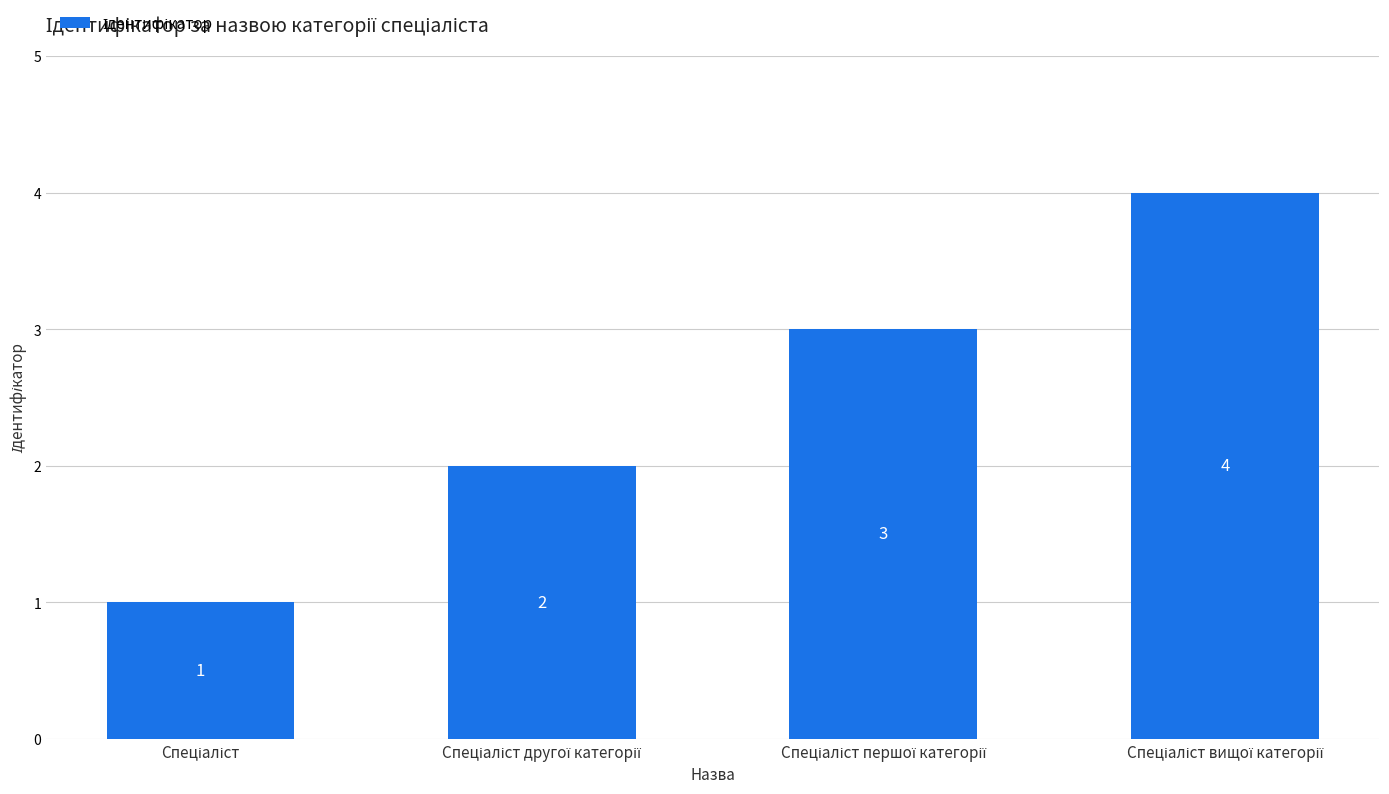

How many values are between 2 and 4?

3